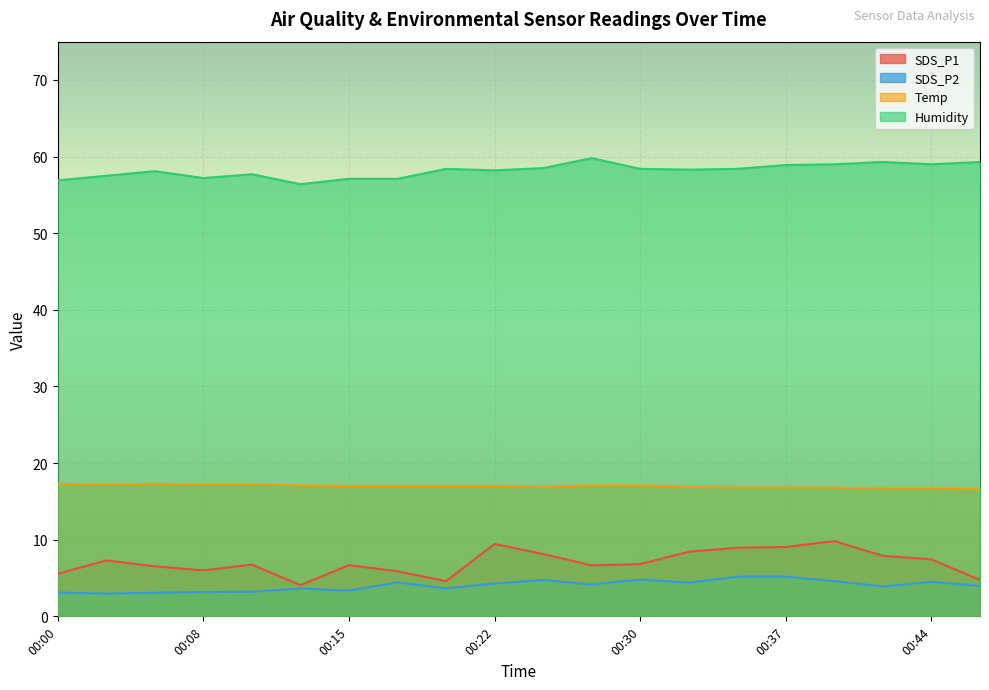

What is the difference between the highest and lowest values at 00:08?

54.0